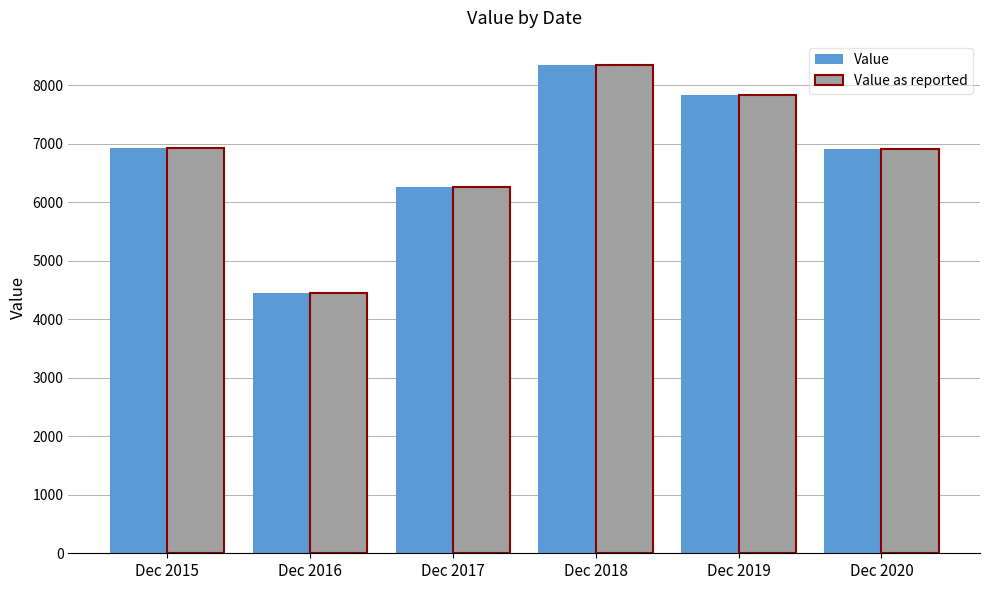

Are the bars grouped side by side (vs. stacked)?

Yes